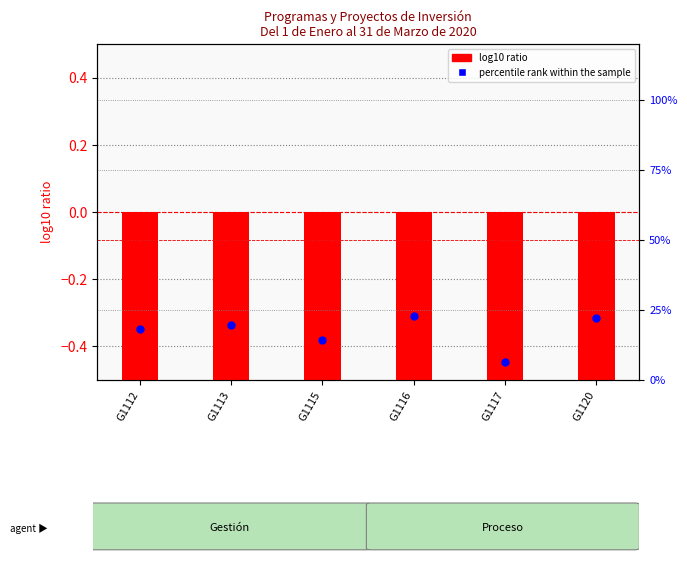

Which series reaches the minimum Y coordinate?

log10 ratio